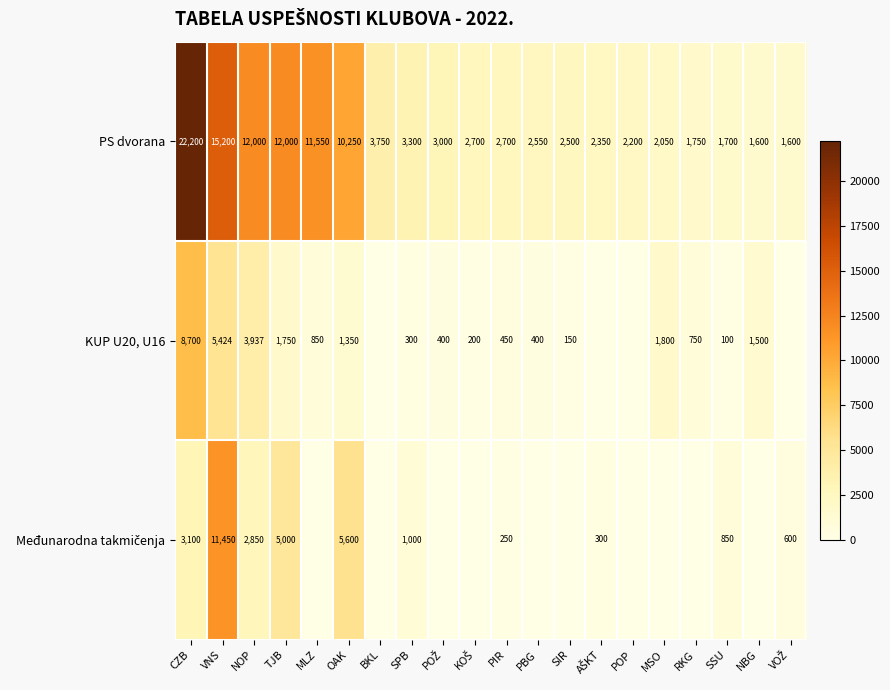

What is the difference between the maximum and minimum values in the PS dvorana series?

20600